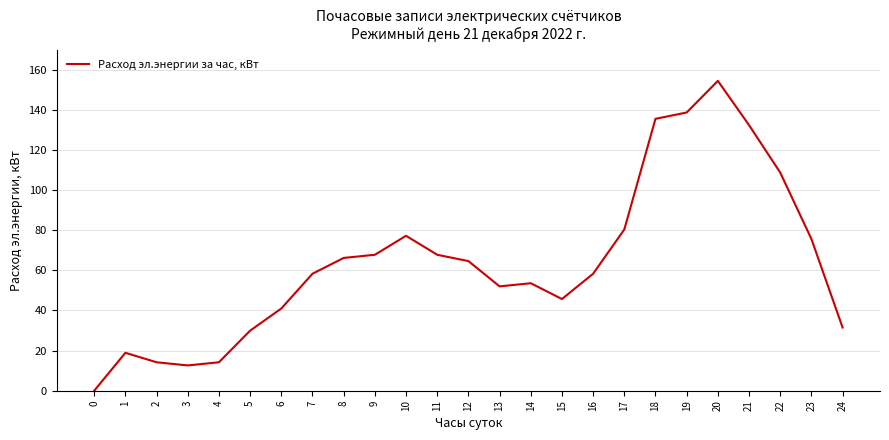

Does the chart have visible grid lines?

Yes